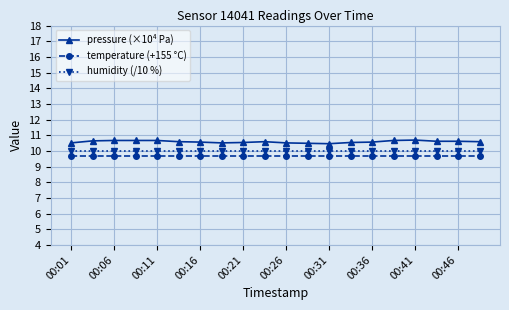

Is this an area chart (filled region under the line)?

No